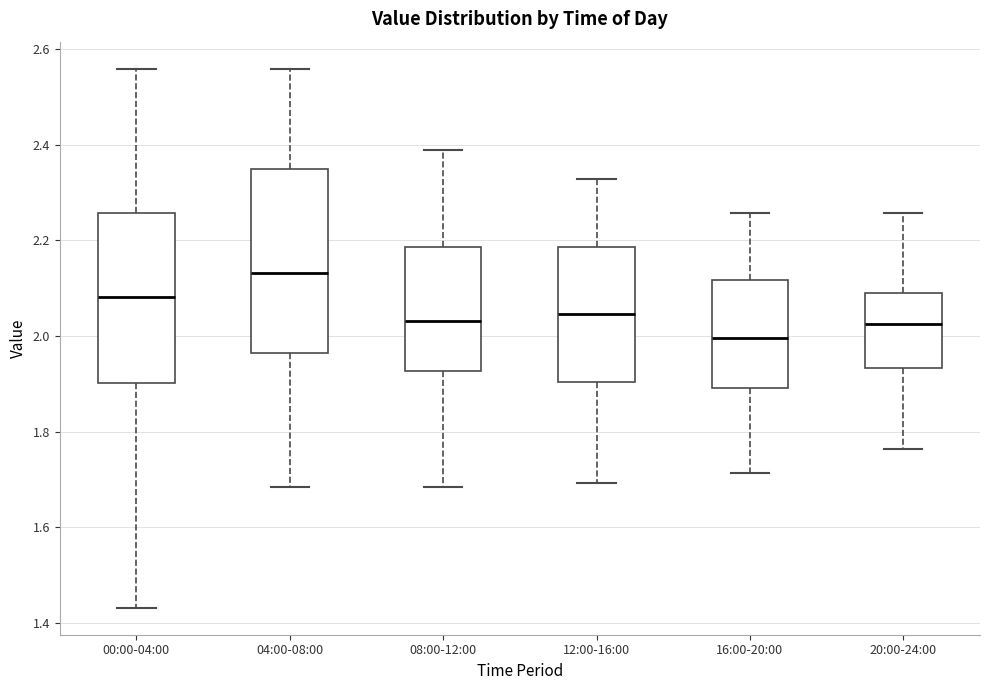

Which box has the highest median line?

04:00-08:00